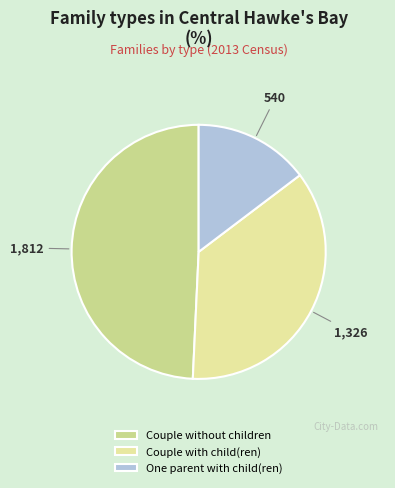

Which has a higher value, One parent with child(ren) or Couple with child(ren)?

Couple with child(ren)